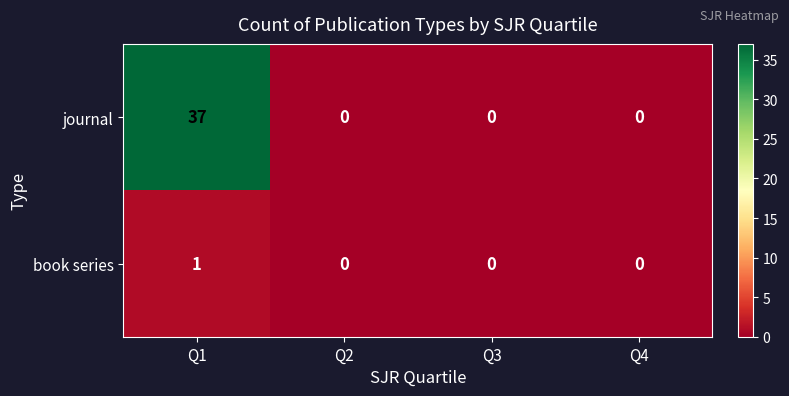

How many data points in book series are above 0?

1